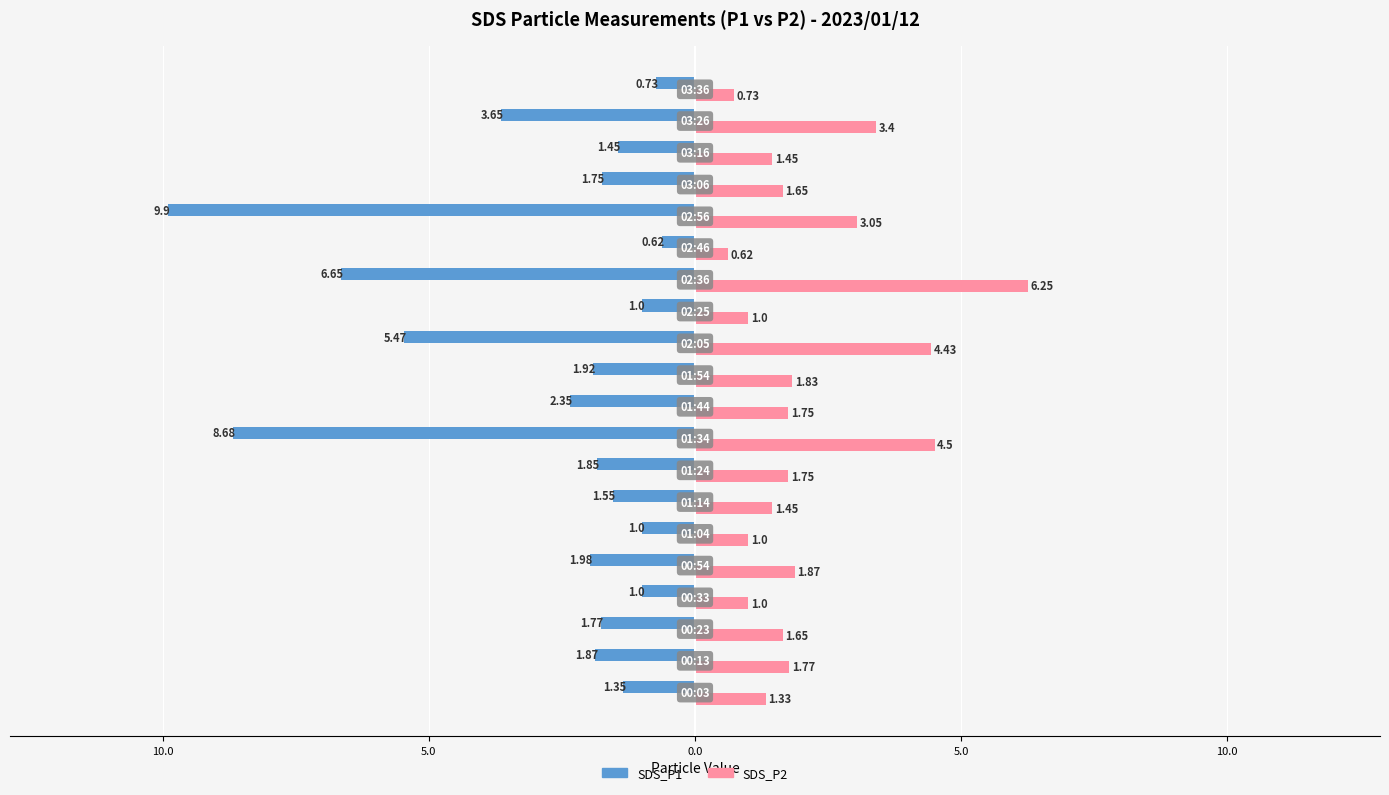

What are all the series names shown in the legend?

SDS_P1, SDS_P2